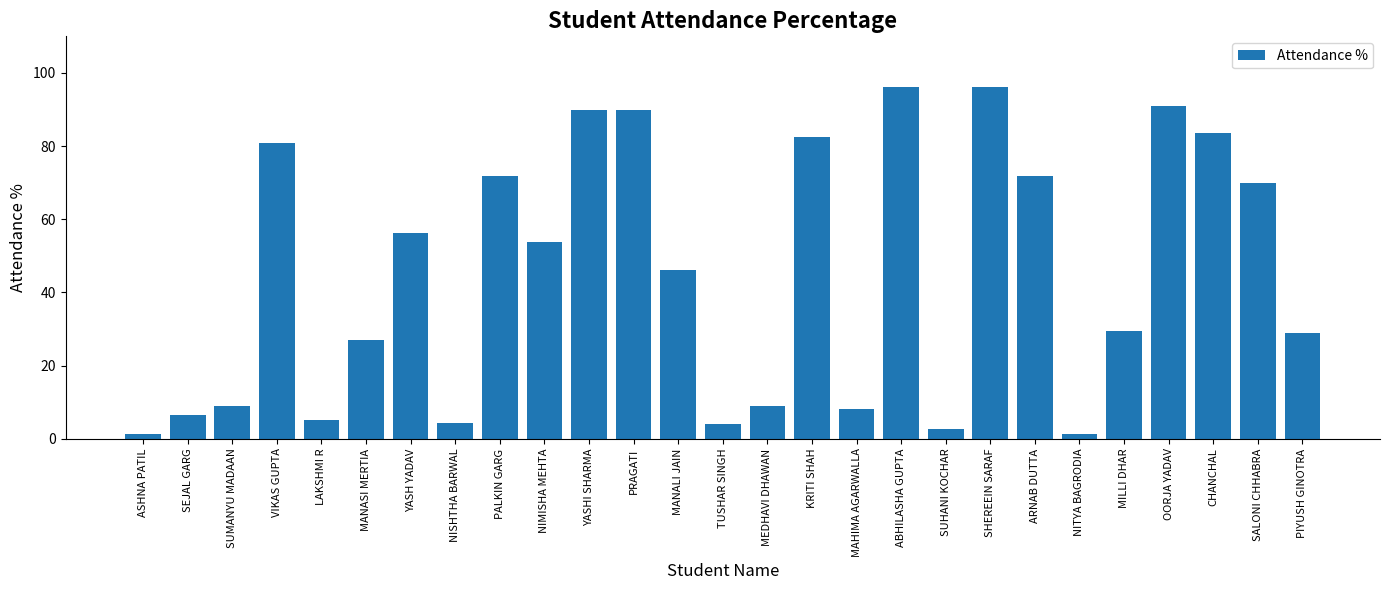

What position from the left is CHANCHAL?

25